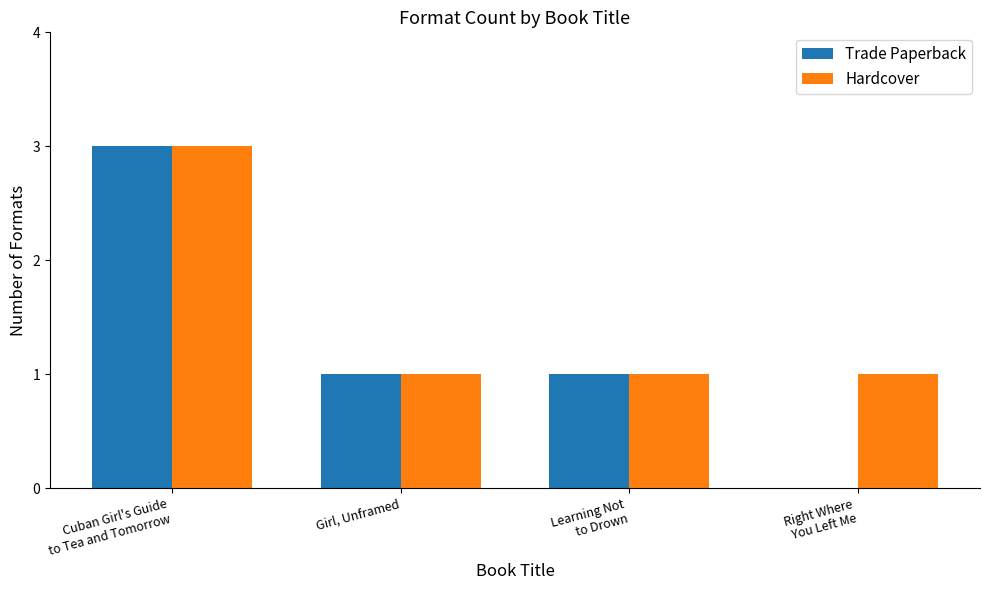

What is the greatest value displayed?

3